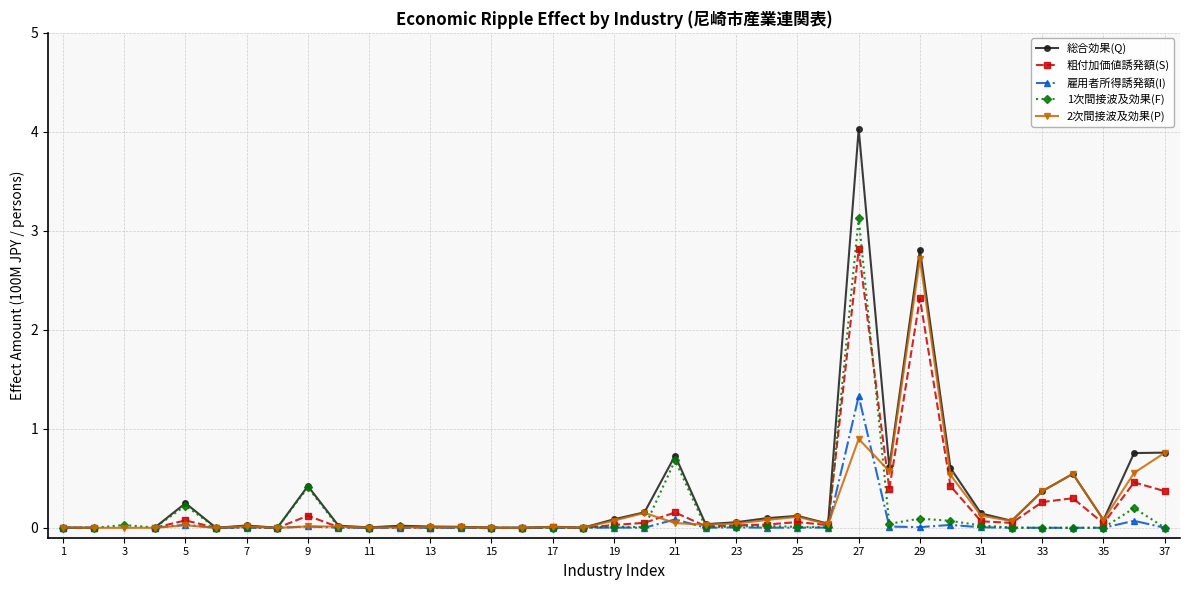

At how many categories does at least one series exceed 2?

2